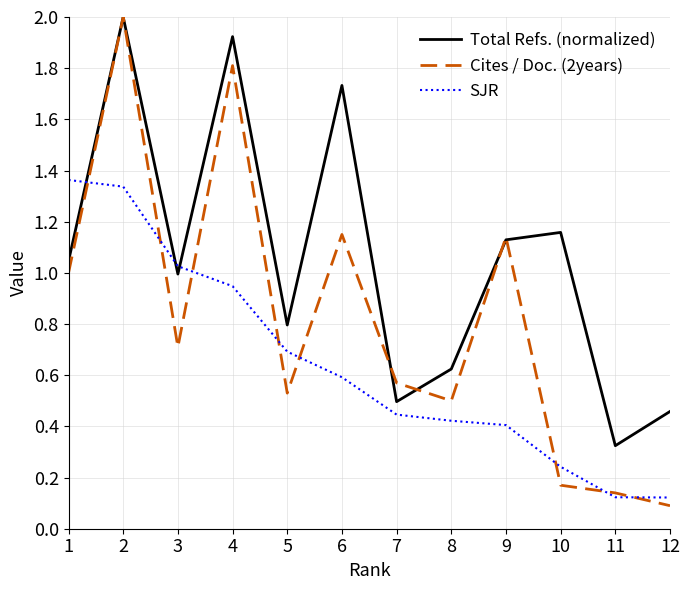

Which series has the largest range (max minus min)?

Cites / Doc. (2years)